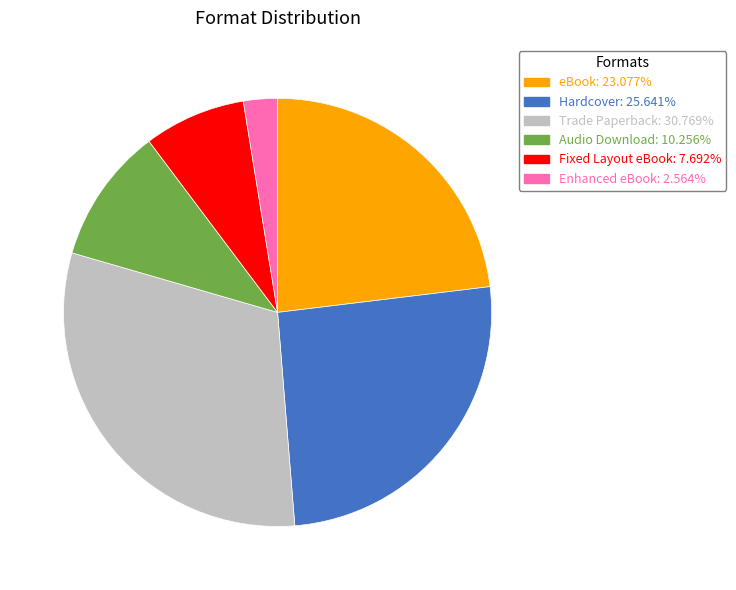

Do Fixed Layout eBook and Trade Paperback together represent more than half of the pie?

No